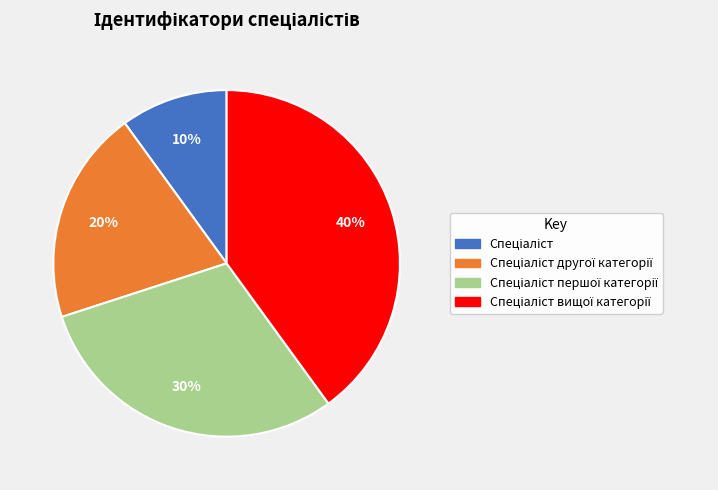

Is there a majority slice in this chart?

No